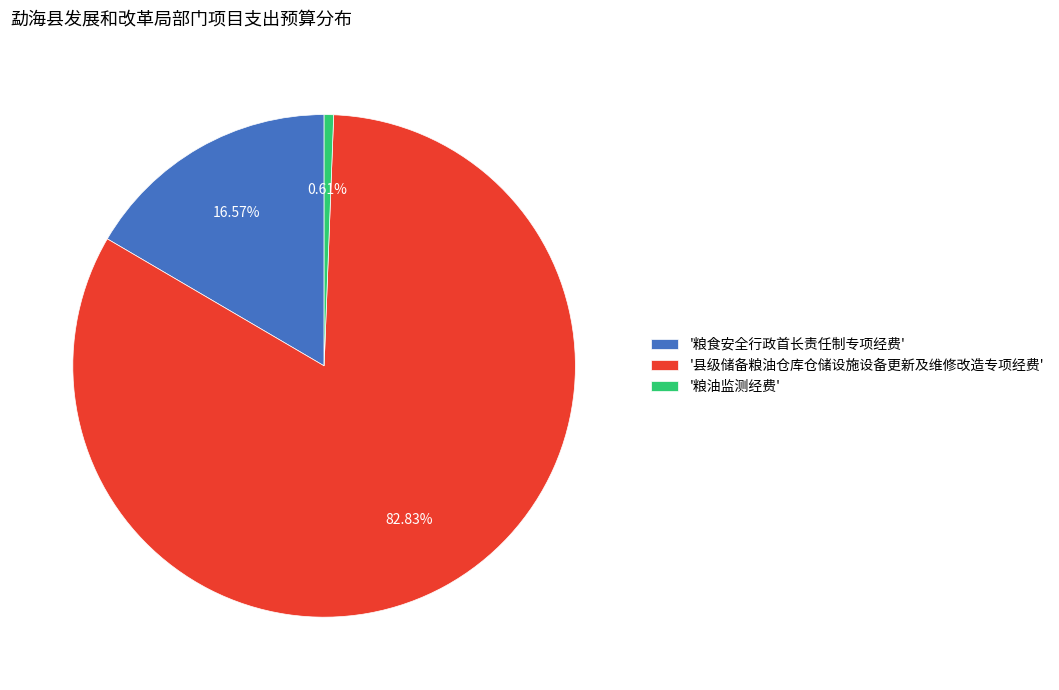

Approximately how many times larger is the value at '县级储备粮油仓库仓储设施设备更新及维修改造专项经费' compared to '粮油监测经费'?

136.4